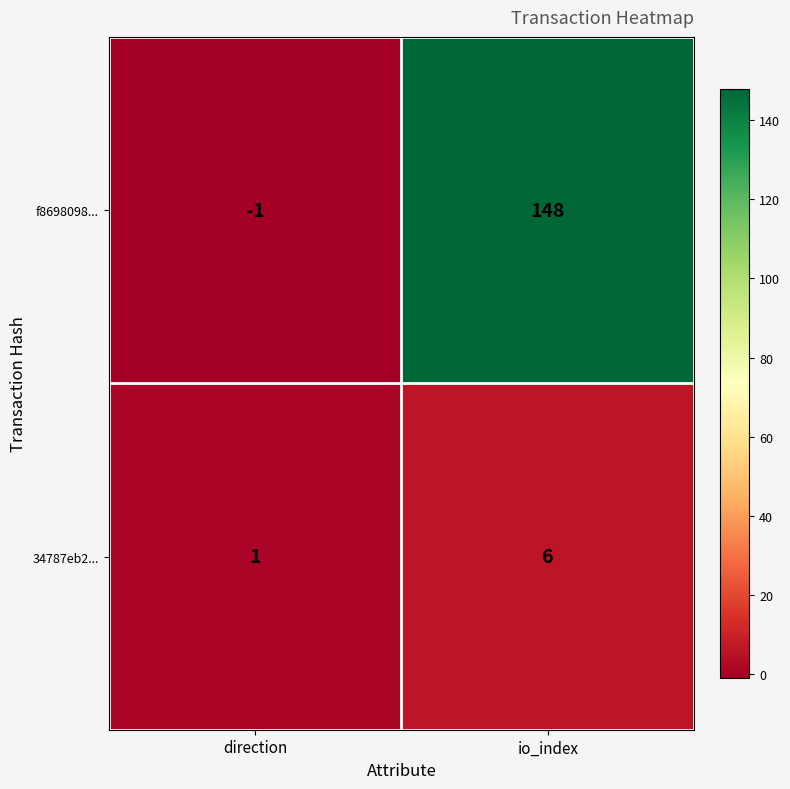

Between direction and io_index, which series saw the biggest shift?

f8698098...